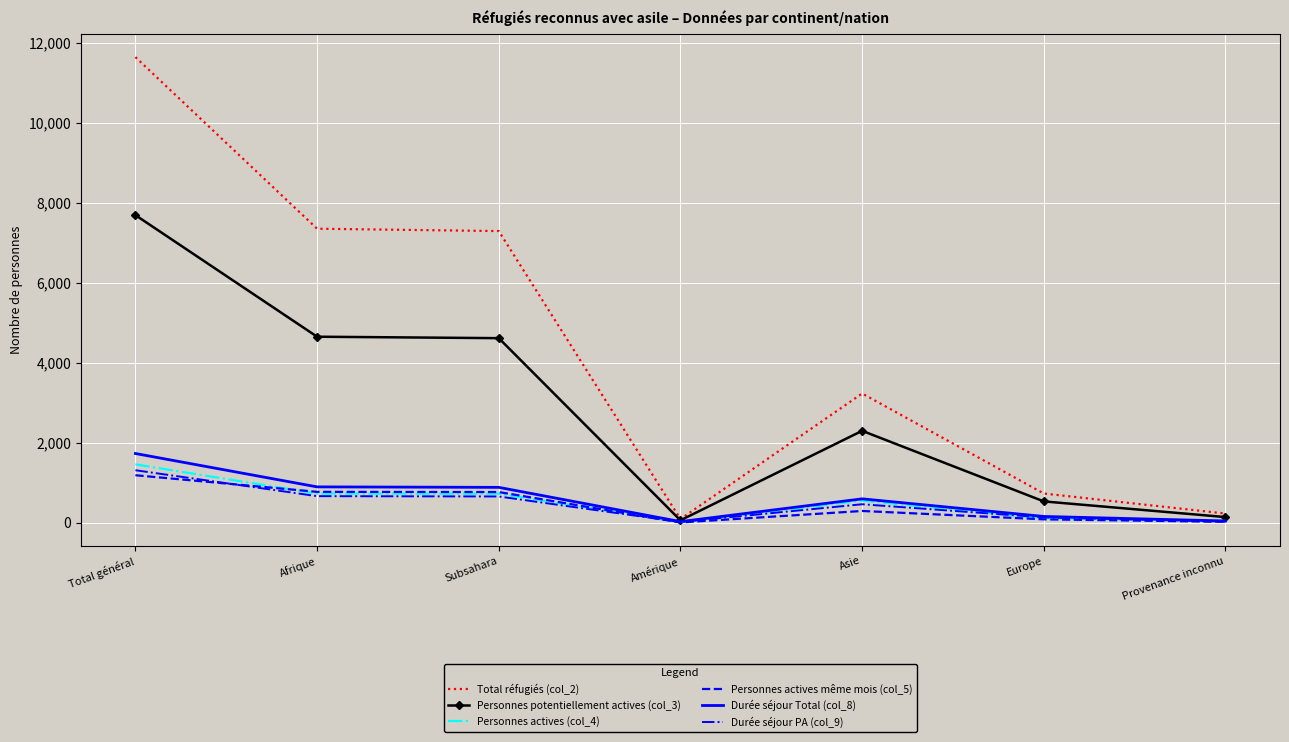

Which series has the largest range (max minus min)?

Total réfugiés (col_2)